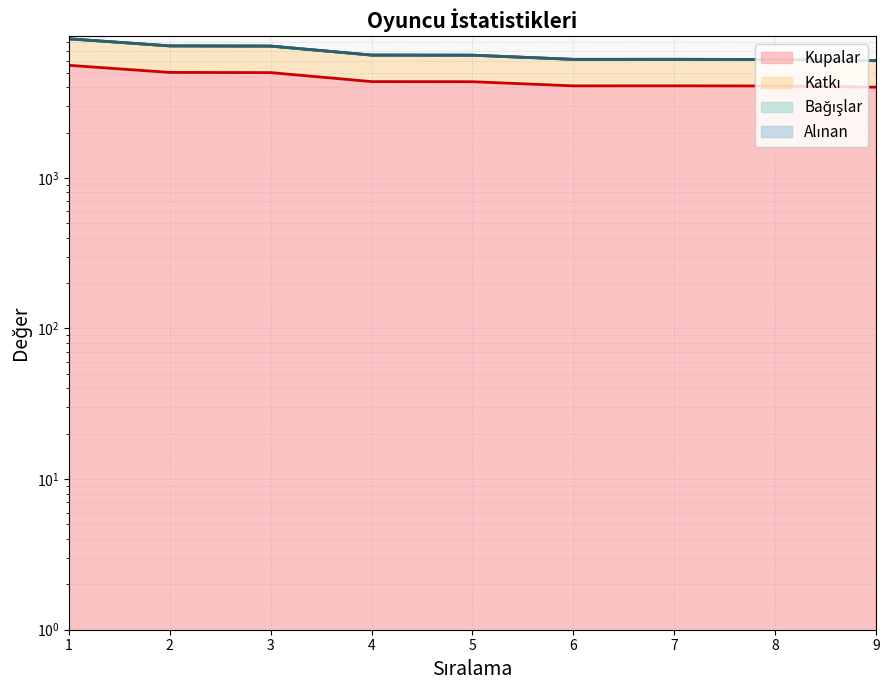

At which label does Kupalar reach its minimum?

9